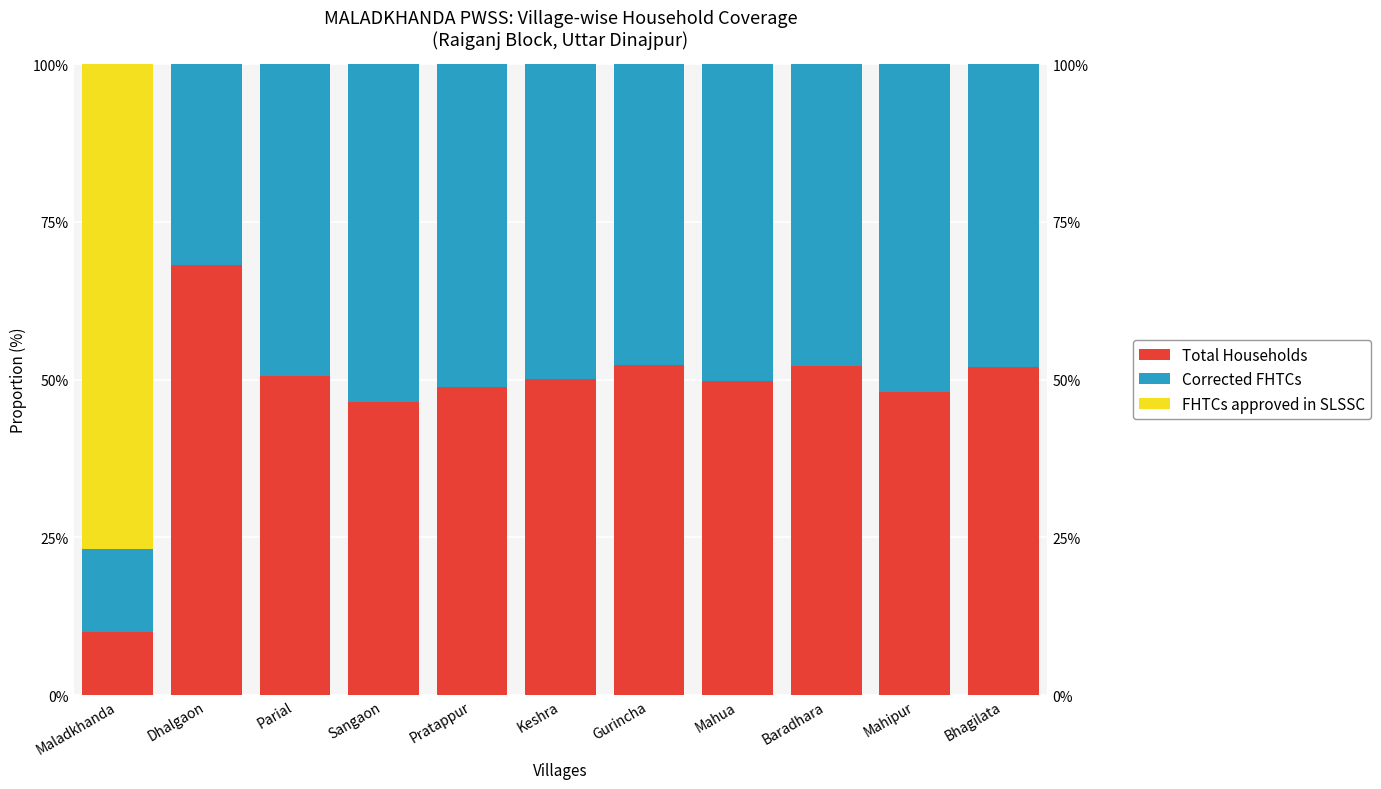

Which series has the largest total across all categories?

Total Households